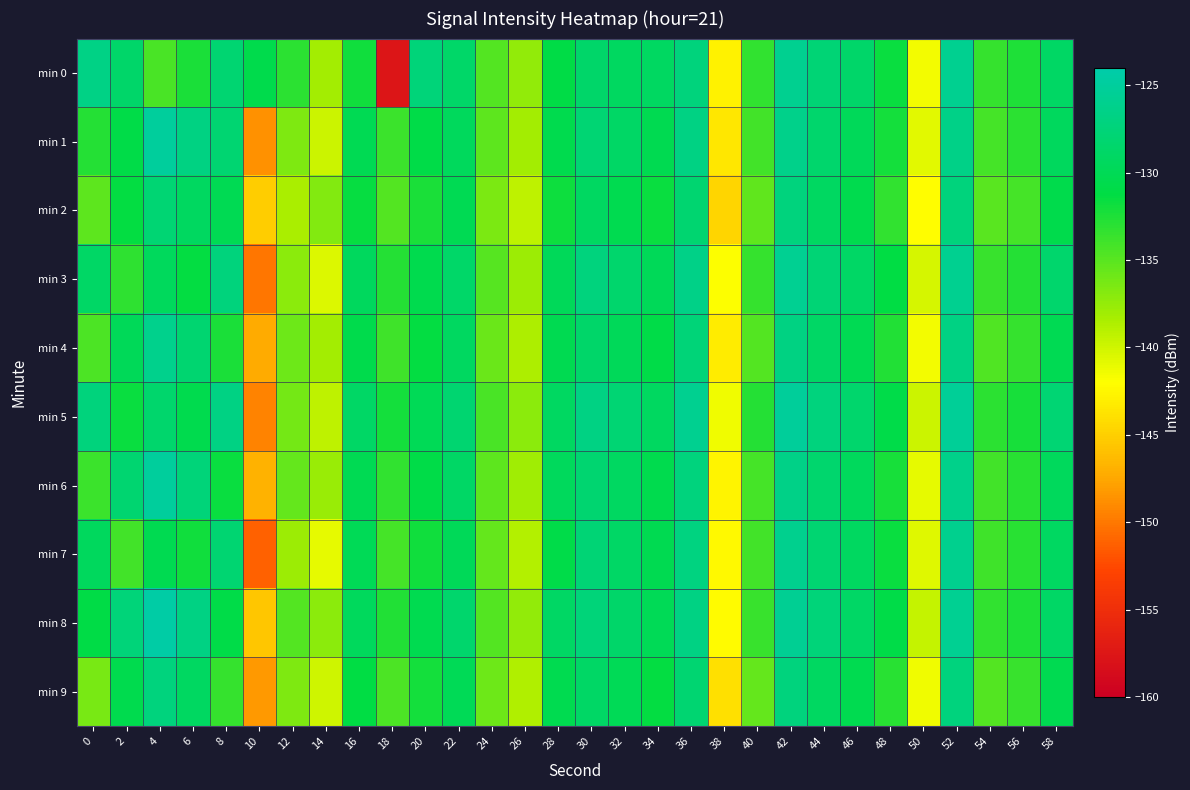

At which category is the sum across all series the highest?

42